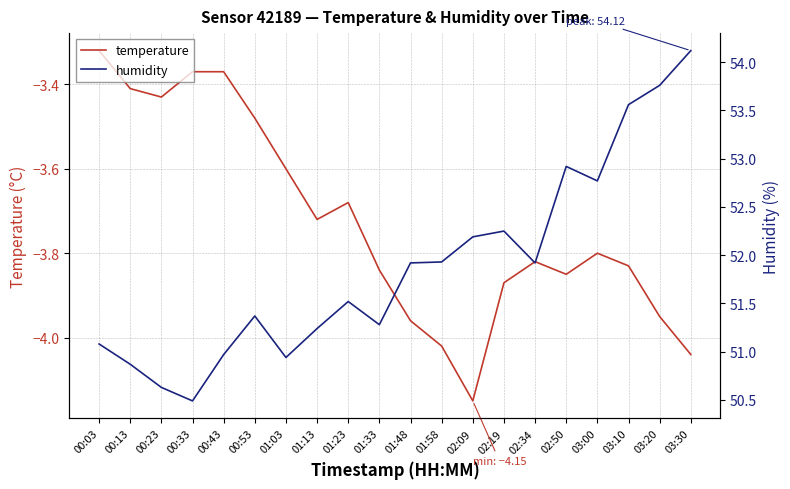

What is the average value of the temperature series?

-3.7